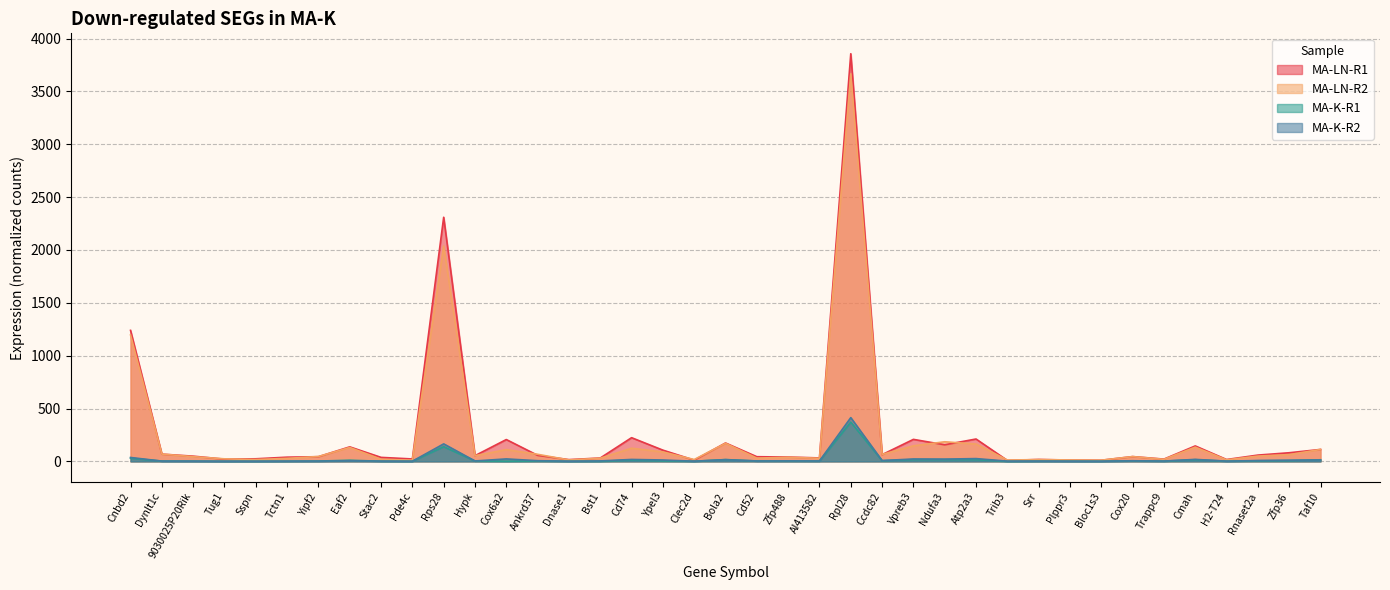

What is the label of the 15th point from the left?

Dnase1